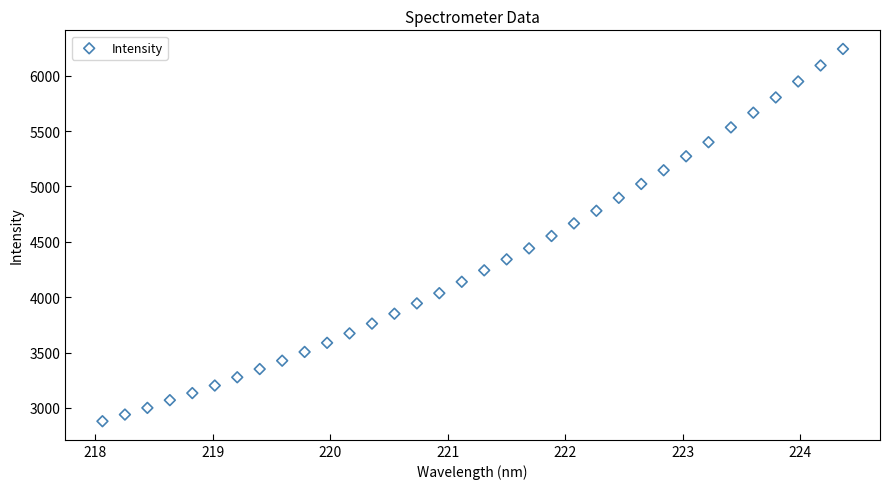

What is the range of X values (max minus min)?

6.3